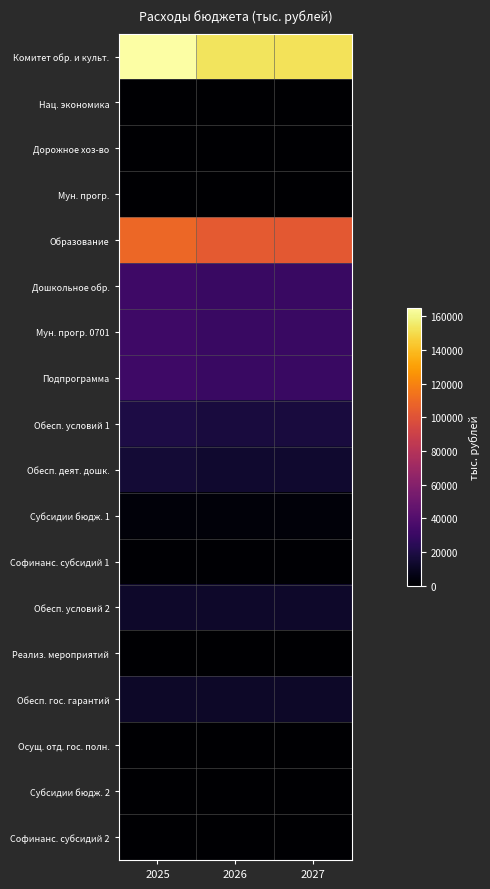

Reading left to right, transcribe all the data shown in this chart.

Комитет обр. и культ.: 2025=165029.2	2026=152937.1	2027=152693.3
Нац. экономика: 2025=100.0	2026=100.0	2027=100.0
Дорожное хоз-во: 2025=100.0	2026=100.0	2027=100.0
Мун. прогр.: 2025=100.0	2026=100.0	2027=100.0
Образование: 2025=108963.6	2026=103332.9	2027=103087.8
Дошкольное обр.: 2025=32024.2	2026=29879.8	2027=29879.8
Мун. прогр. 0701: 2025=32024.2	2026=29879.8	2027=29879.8
Подпрограмма: 2025=32024.2	2026=29879.8	2027=29879.8
Обесп. условий 1: 2025=19723.7	2026=17579.2	2027=17579.2
Обесп. деят. дошк.: 2025=15699.2	2026=13554.7	2027=13554.7
Субсидии бюдж. 1: 2025=3219.6	2026=3219.6	2027=3219.6
Софинанс. субсидий 1: 2025=804.9	2026=804.9	2027=804.9
Обесп. условий 2: 2025=12300.5	2026=12300.5	2027=12300.5
Реализ. мероприятий: 2025=70.0	2026=70.0	2027=70.0
Обесп. гос. гарантий: 2025=11725.4	2026=11725.4	2027=11725.4
Осущ. отд. гос. полн.: 2025=39.2	2026=39.2	2027=39.2
Субсидии бюдж. 2: 2025=372.9	2026=372.9	2027=372.9
Софинанс. субсидий 2: 2025=93.1	2026=93.1	2027=93.1